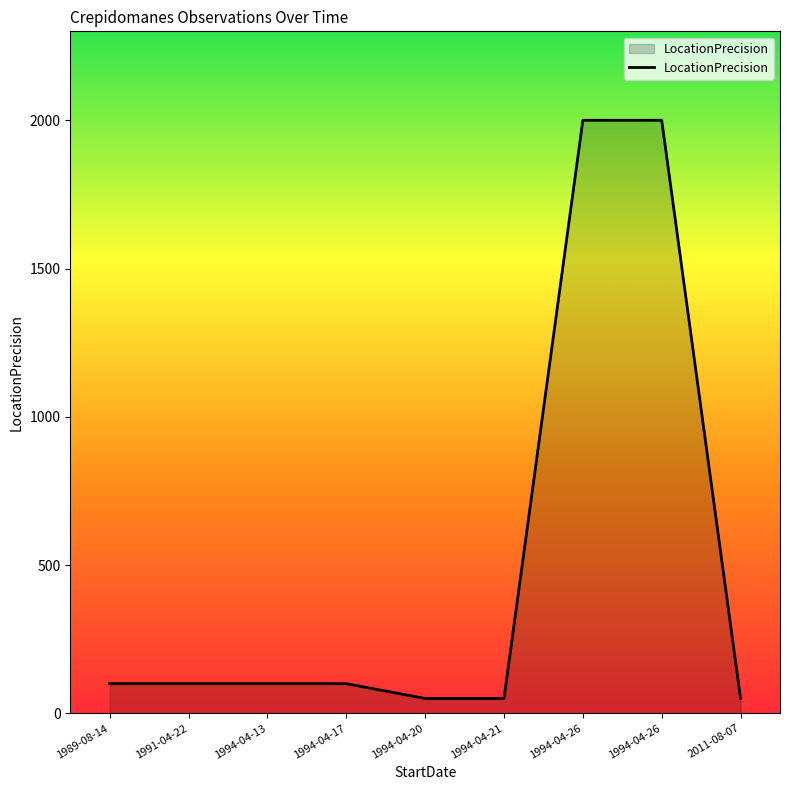

Which label corresponds to the largest value in the chart?

1994-04-26